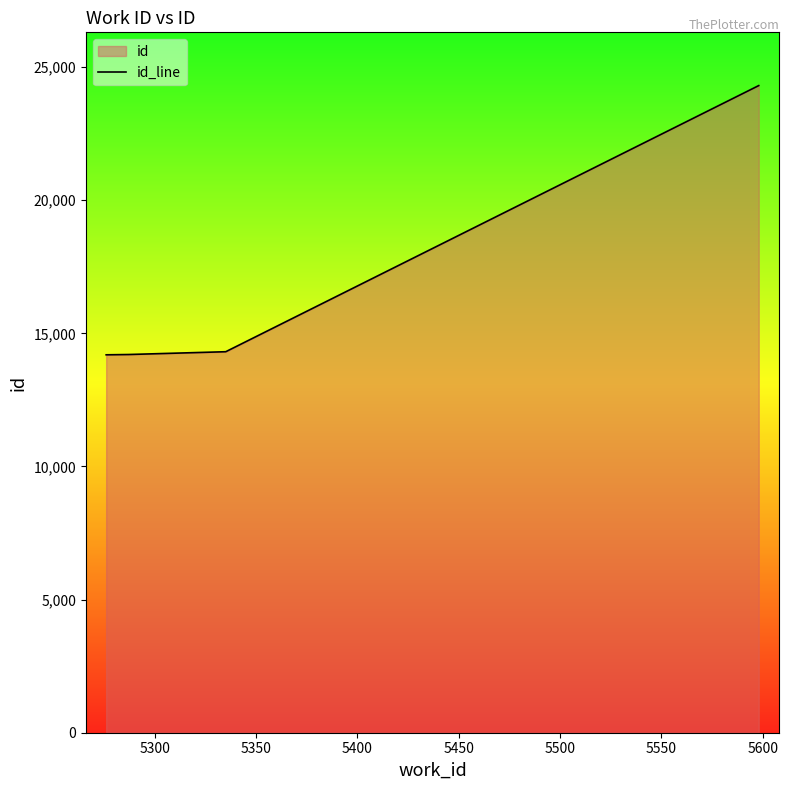

How many data points are less than 14199?

5